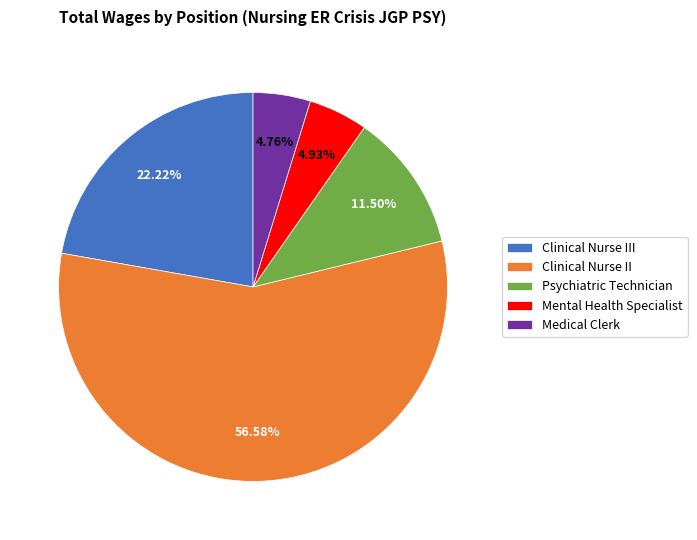

Is it true that Mental Health Specialist is 5% of the pie?

True